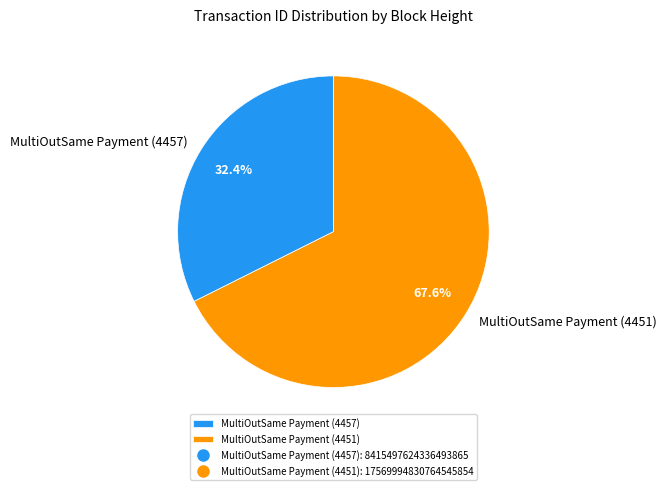

Does any single category account for the majority?

Yes